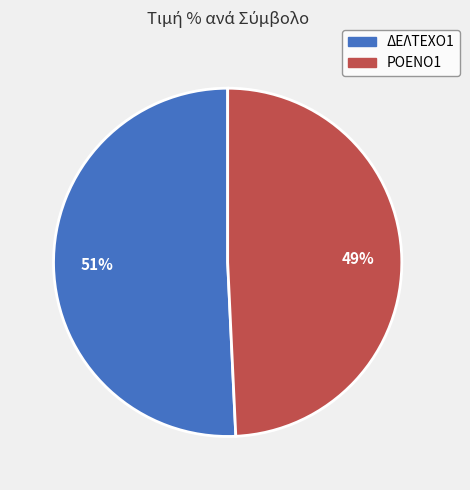

What percentage is the ΔΕΛΤΕΧΟ1 slice, to the nearest percent?

51%